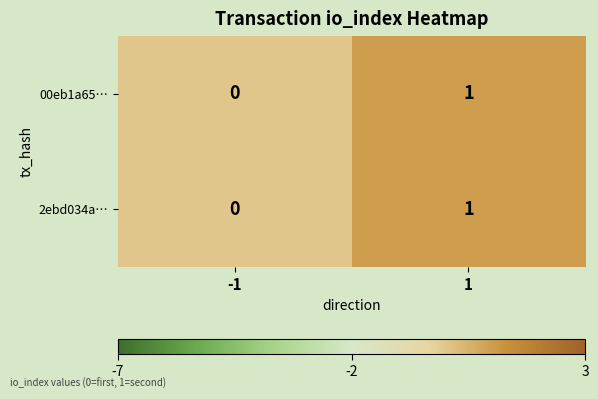

True or false: 00eb1a65… has a value of 0 at -1.

True